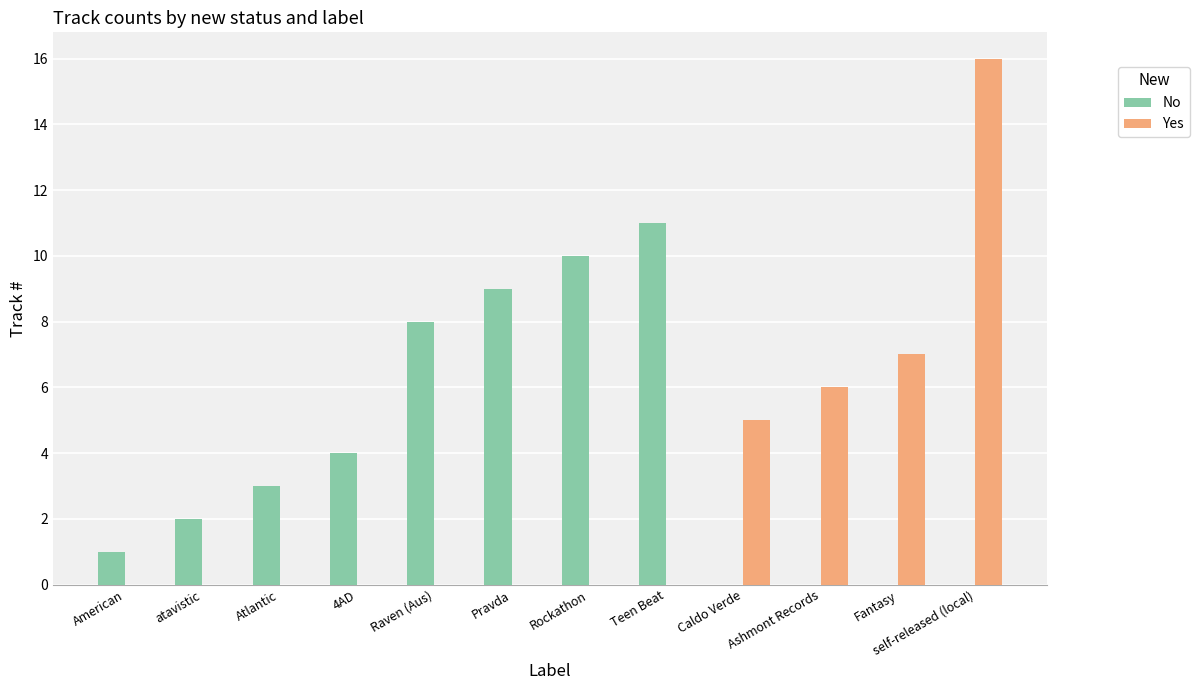

What are all the series names shown in the legend?

No, Yes